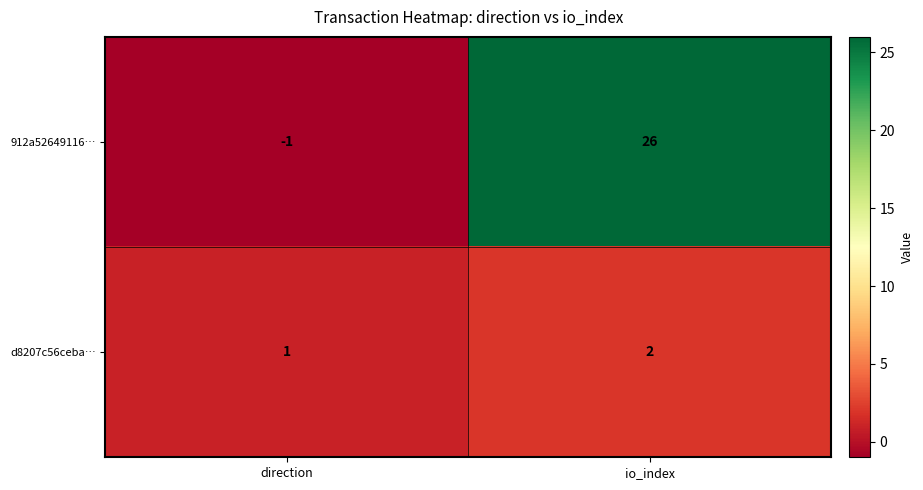

List the series in order of their overall mean, lowest first.

d8207c56ceba…, 912a52649116…